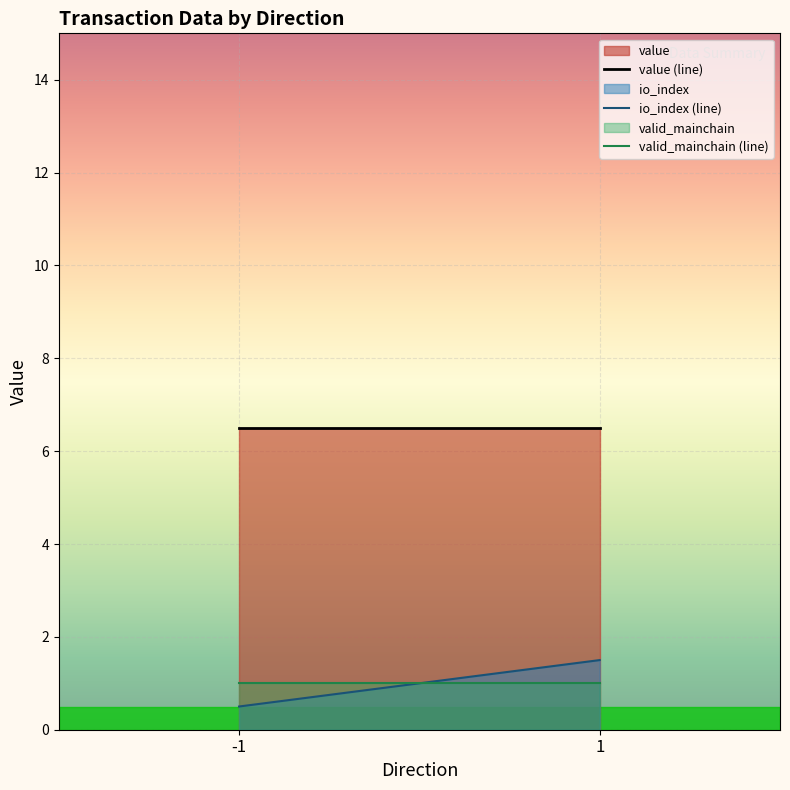

The value (line) series shows 6.5 at 1. True or false?

True